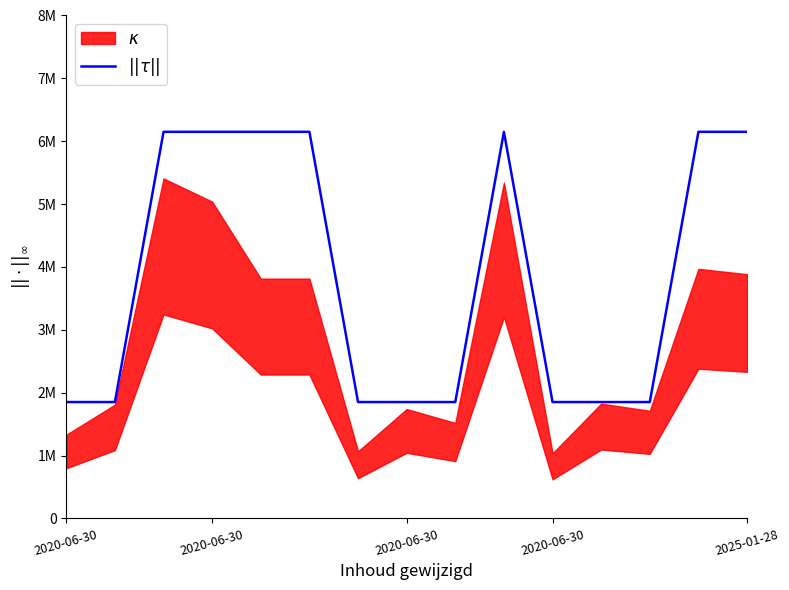

Does the chart have visible grid lines?

No